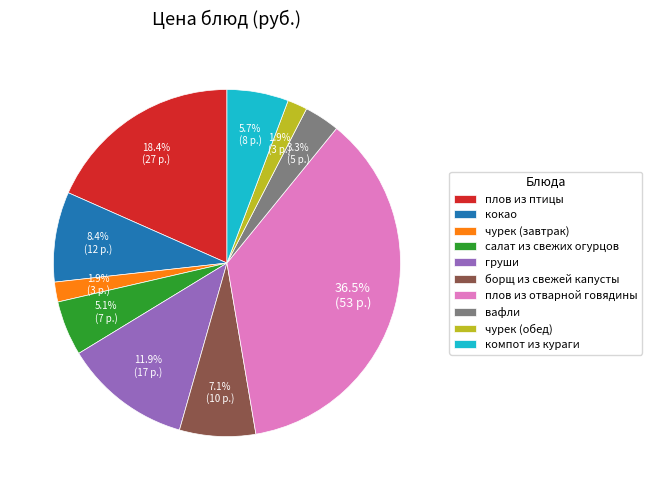

What percentage is the чурек (завтрак) slice, to the nearest percent?

2%